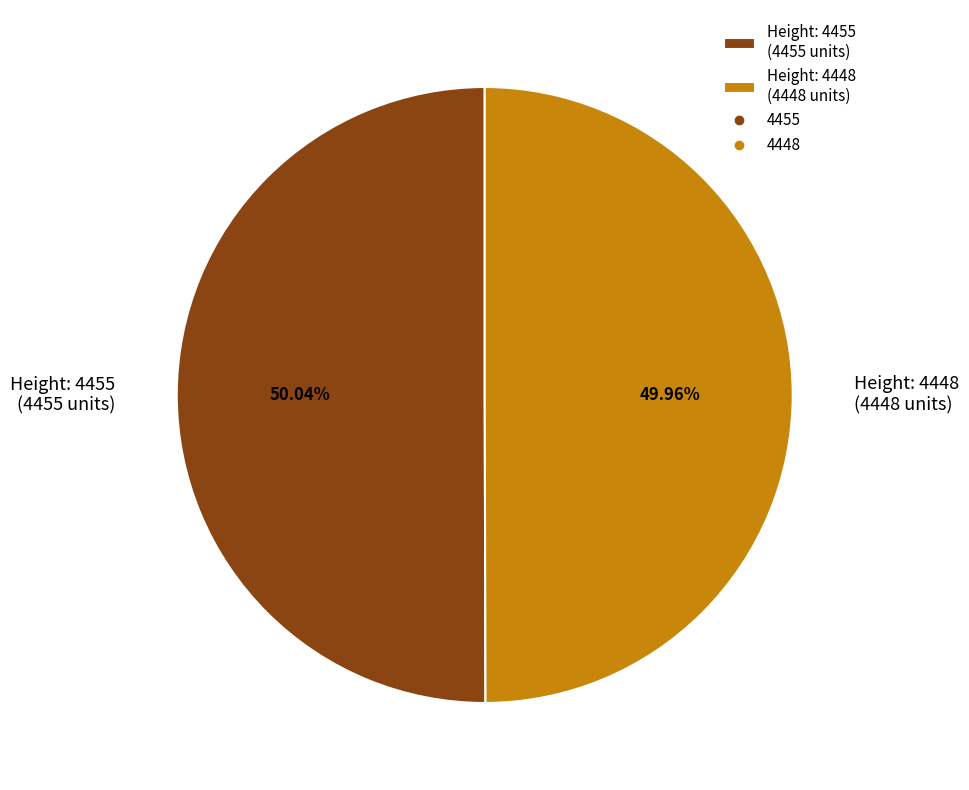

Combined, do Height: 4448 (4448 units) and Height: 4455 (4455 units) account for over 50%?

Yes